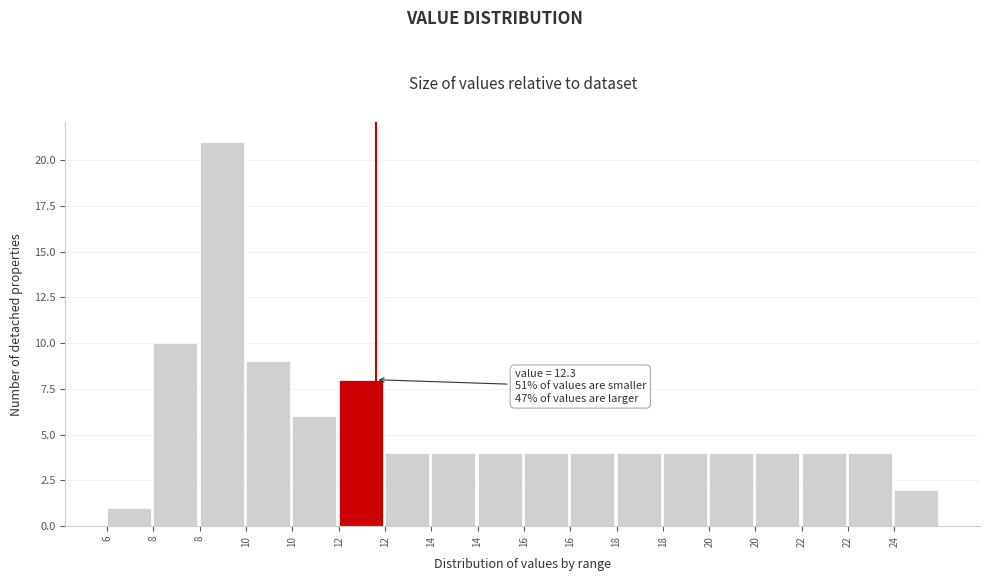

Count the number of categories in the chart.

18